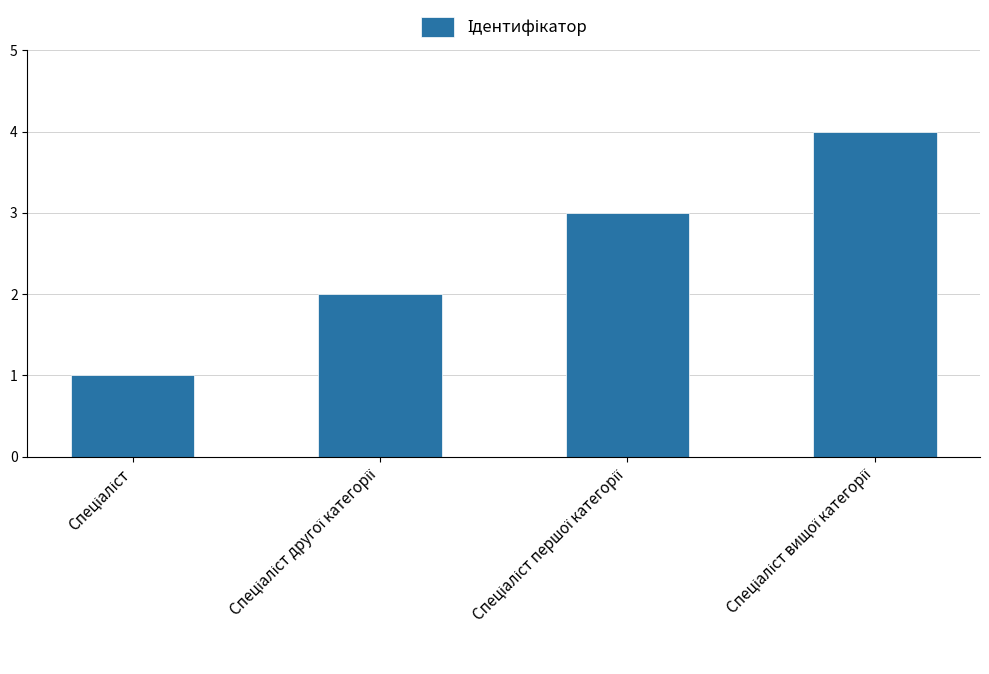

What is the value of the 2nd bar from the left?

2